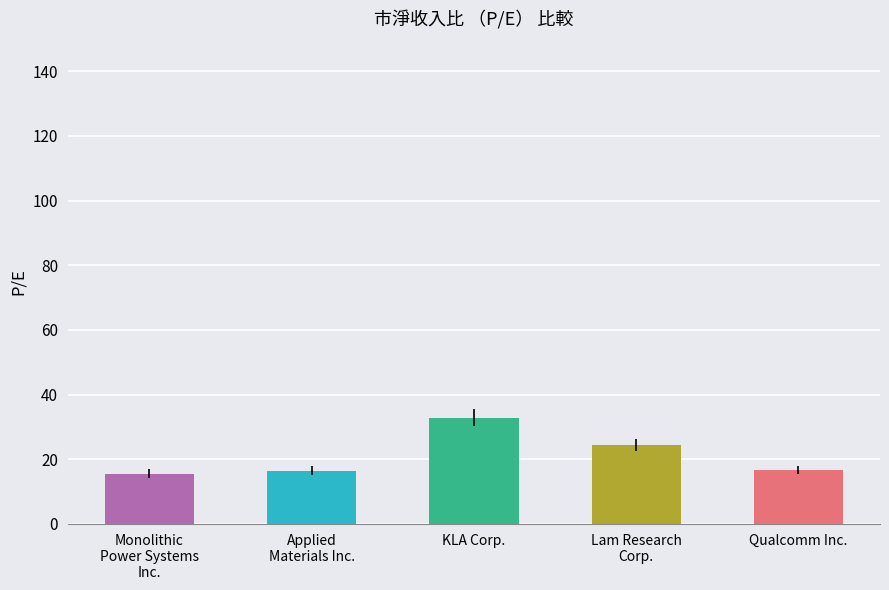

What is the label of the 3rd bar from the right?

KLA Corp.